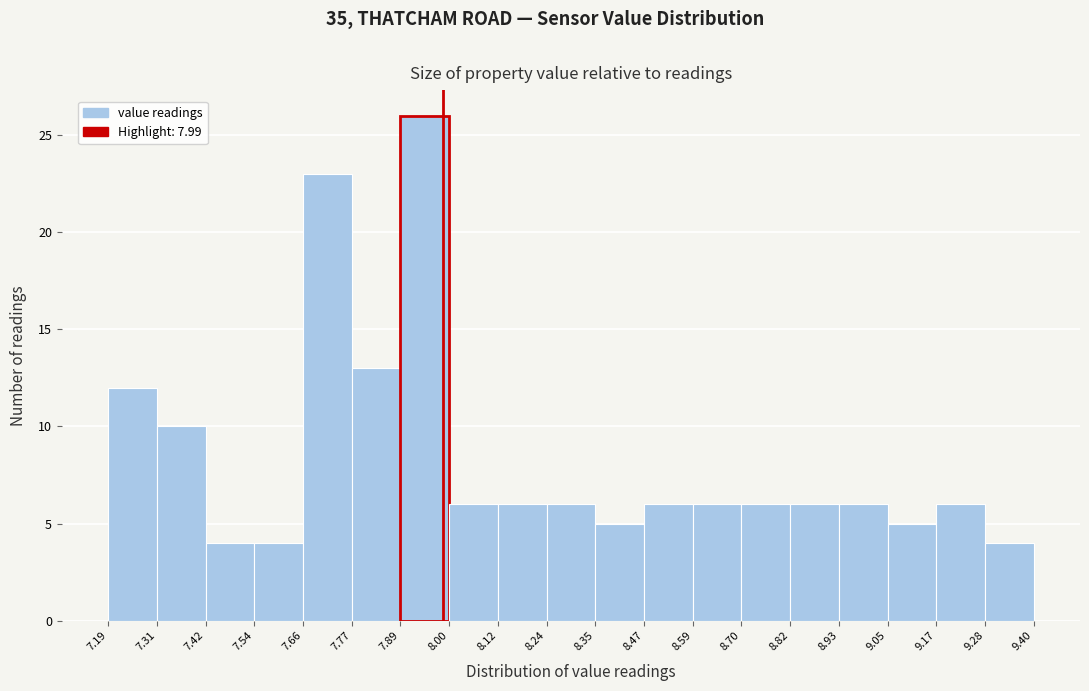

What is the height of the bar covering 7.89 to 8.00 on the x-axis? The values are not printed on the chart, so give them approximately, as read against the axis.

26